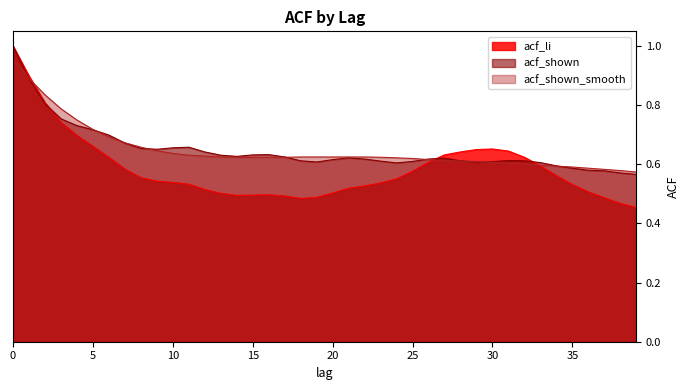

What is the value of the acf_shown point at the 39th from the left?

0.6